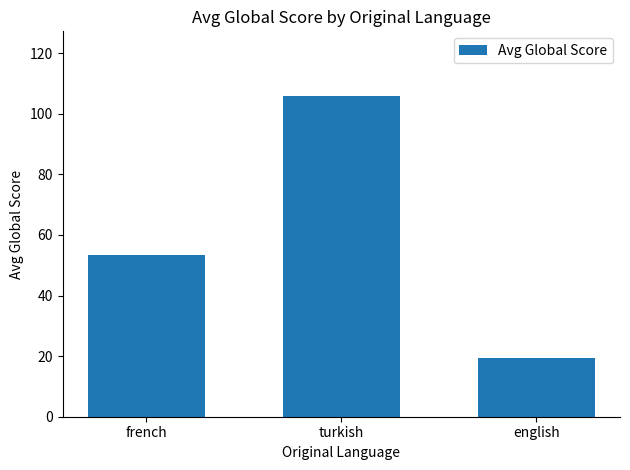

What is the change in value from turkish to english?

-86.5